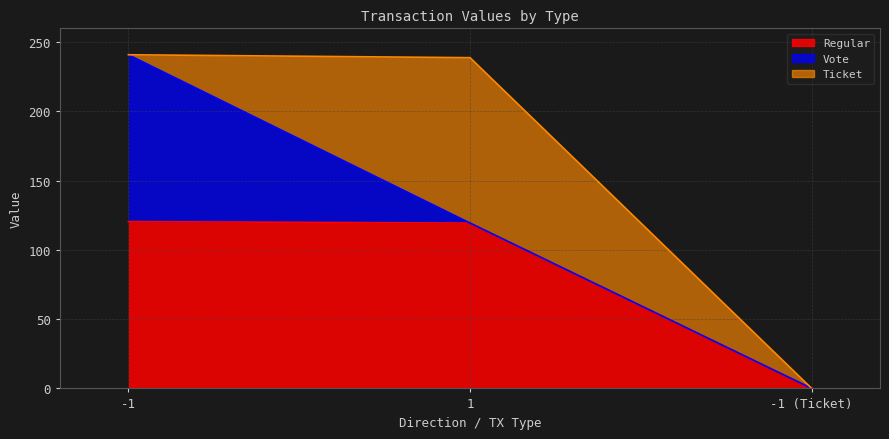

Does the chart display data point markers on the line(s)?

No